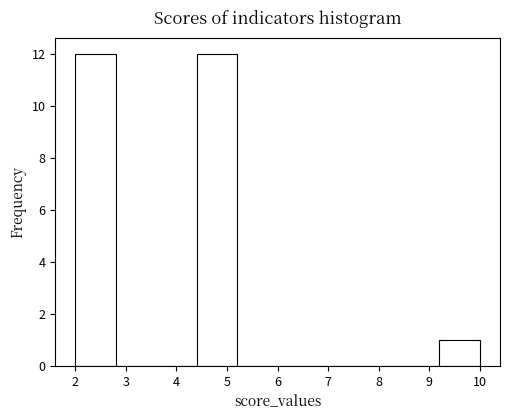

What is the height of the bar covering 2.0 to 2.8 on the x-axis? The values are not printed on the chart, so give them approximately, as read against the axis.

12